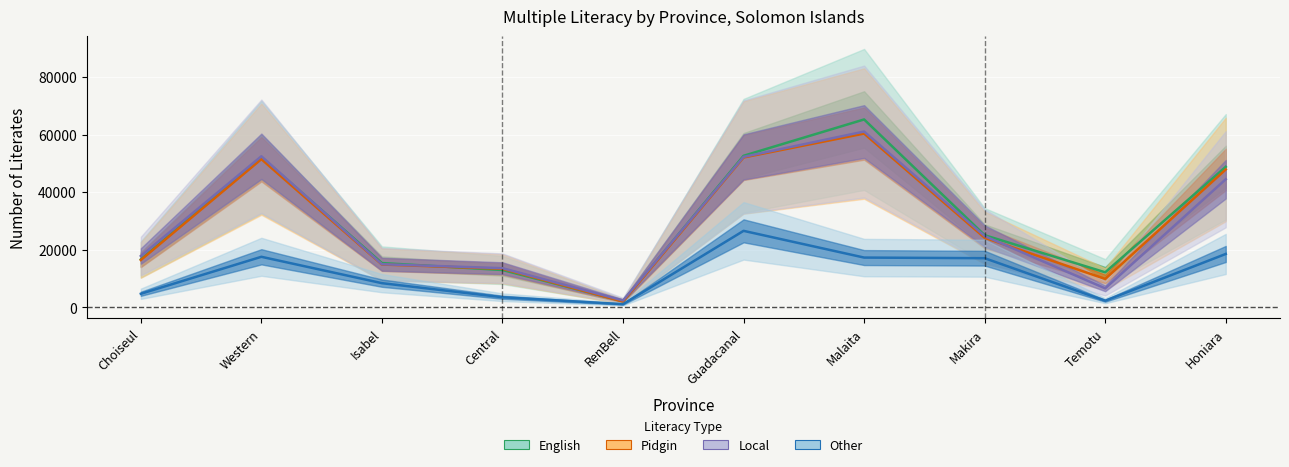

Reading right to left, extract all data points from this chart.

English: 48805	12200	25082	65244	52639	2170	13003	15413	52142	16686
Pidgin: 47882	9915	24185	60346	52040	2057	13431	14905	51467	16476
Local: 44500	6634	24777	61047	52252	2442	13640	15003	52473	17864
Other: 18573	2349	17102	17317	26590	1155	3556	8440	17587	4758